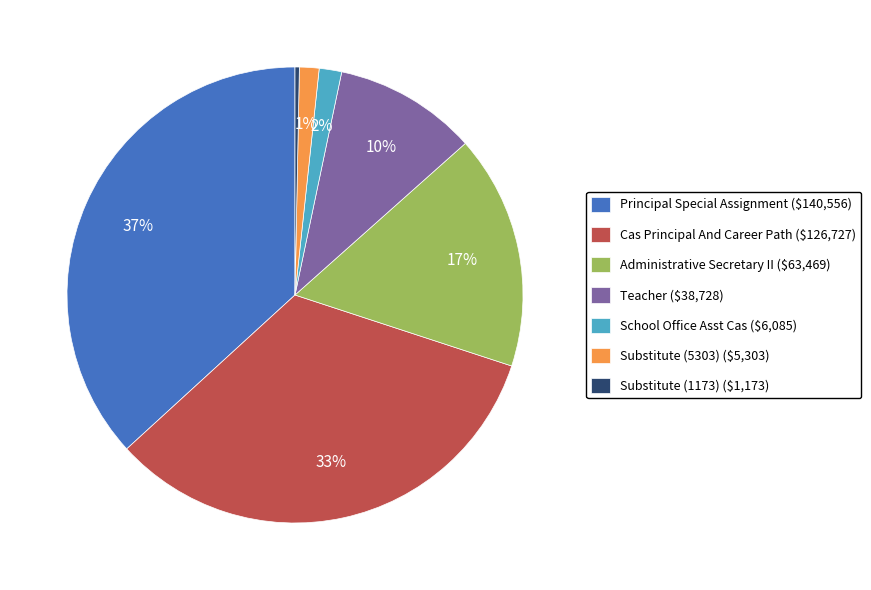

To the nearest percent, what portion does Teacher represent?

10%